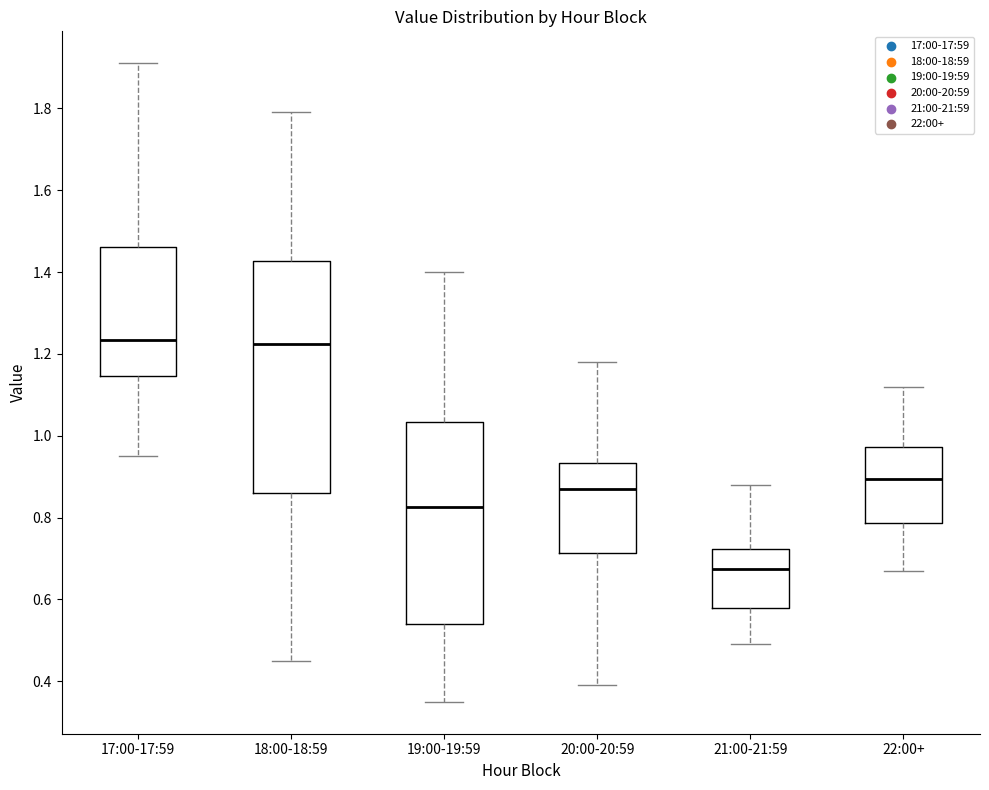

Reading left to right, read every box against the y-axis: the position of its median line, the range the box covers, and the ends of its whiskers. The values are not printed on the chart, so give them approximately, as read against the axis.

17:00-17:59: median 1.24, box 1.14 to 1.46, whiskers 0.96 to 1.92
18:00-18:59: median 1.22, box 0.86 to 1.42, whiskers 0.46 to 1.80
19:00-19:59: median 0.82, box 0.54 to 1.04, whiskers 0.36 to 1.40
20:00-20:59: median 0.88, box 0.72 to 0.94, whiskers 0.40 to 1.18
21:00-21:59: median 0.68, box 0.58 to 0.72, whiskers 0.50 to 0.88
22:00+: median 0.90, box 0.78 to 0.98, whiskers 0.68 to 1.12